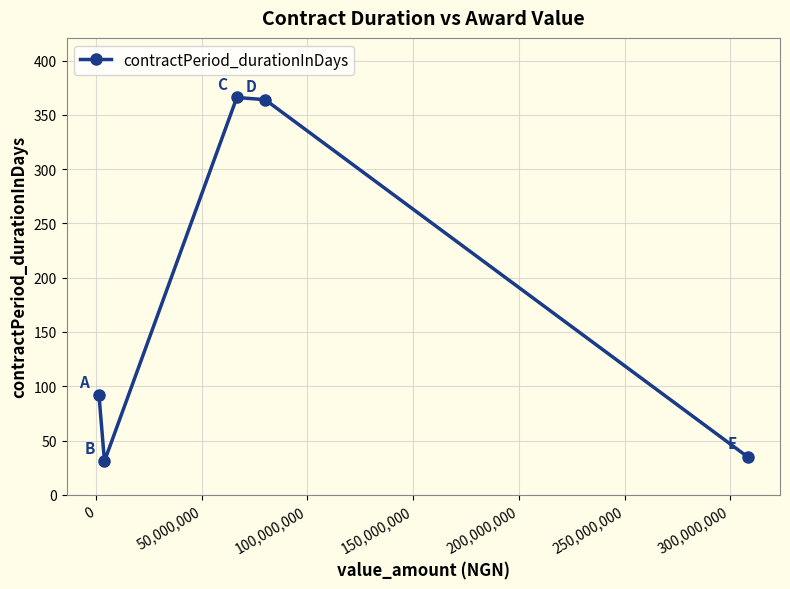

What is the greatest value displayed?

366